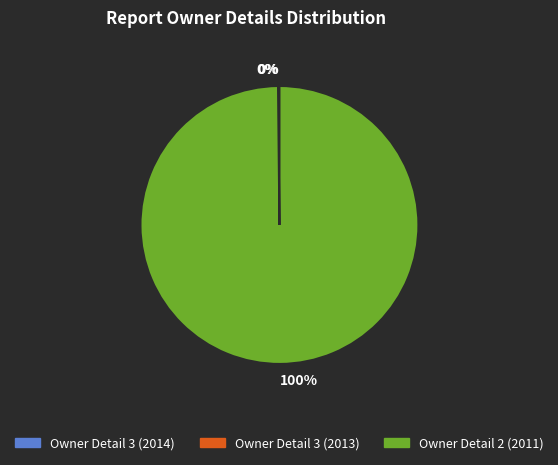

Which slice is the largest?

Owner Detail 2 (2011)